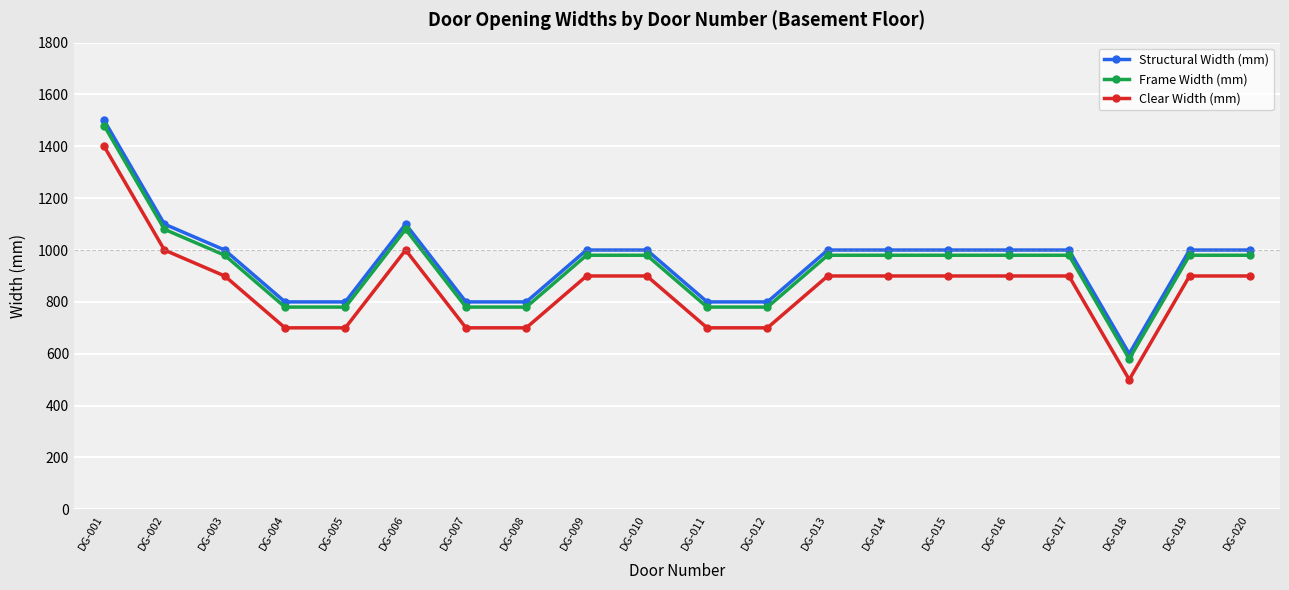

At which category does the chart reach its peak across all series?

DG-001